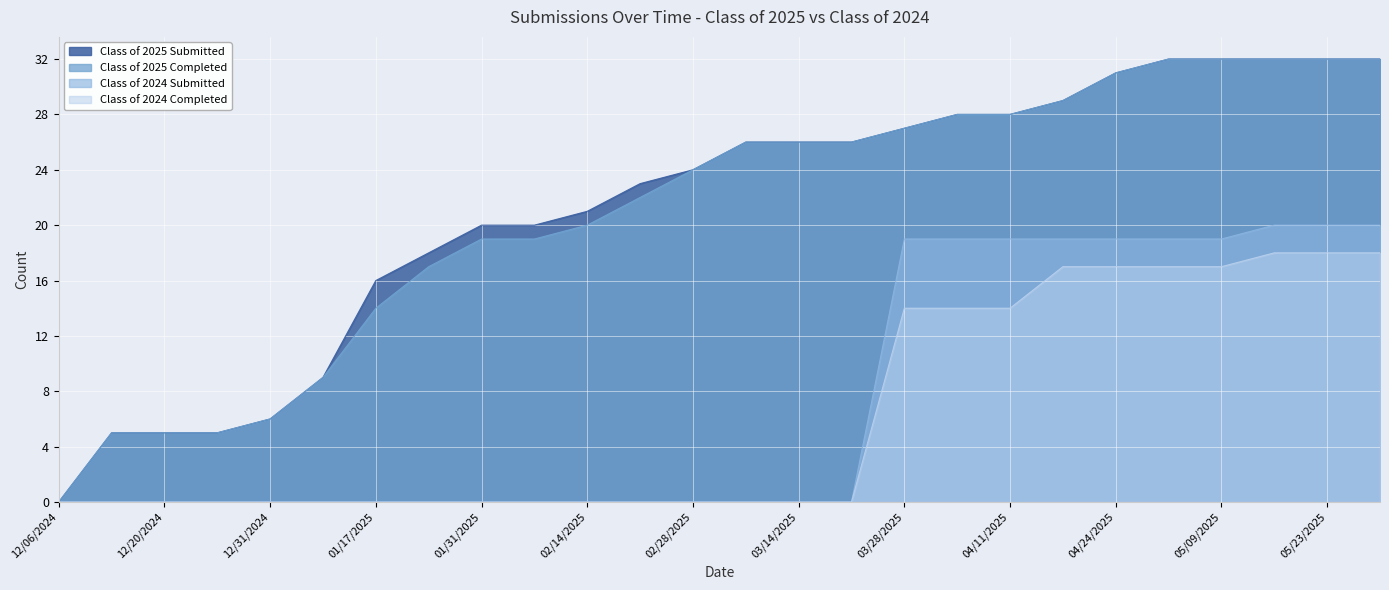

Between 05/23/2025 and 05/09/2025, which is larger?

05/23/2025